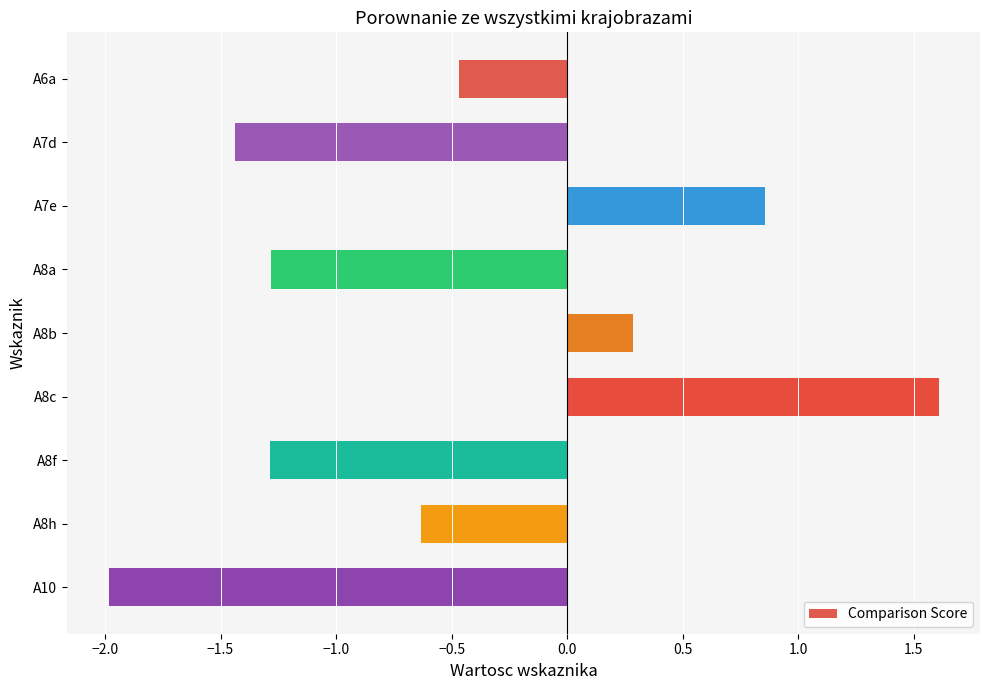

What is the difference between the second highest and minimum values?

2.8